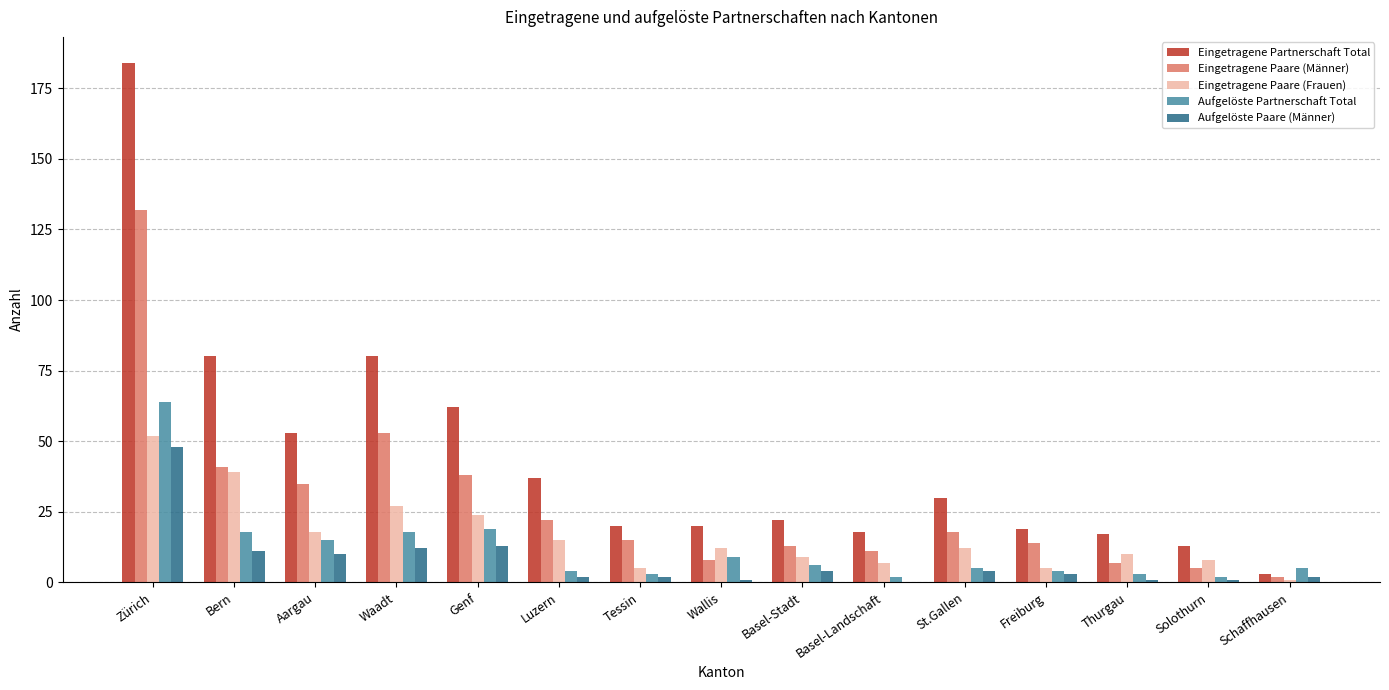

At which category is the sum across all series the highest?

Zürich